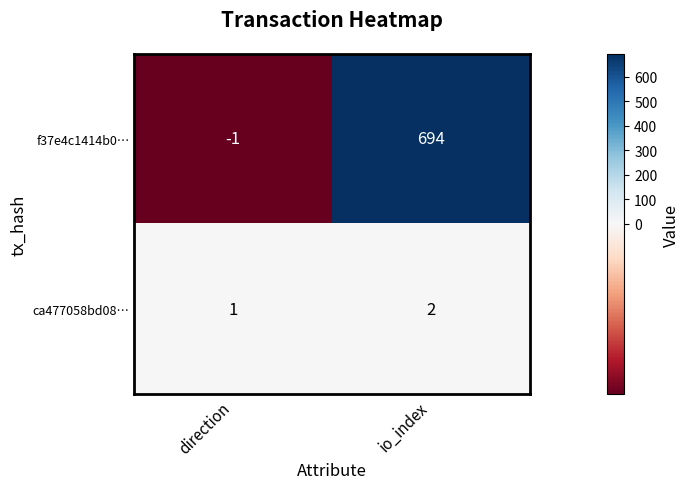

At which label is ca477058bd08… closest to 1?

direction